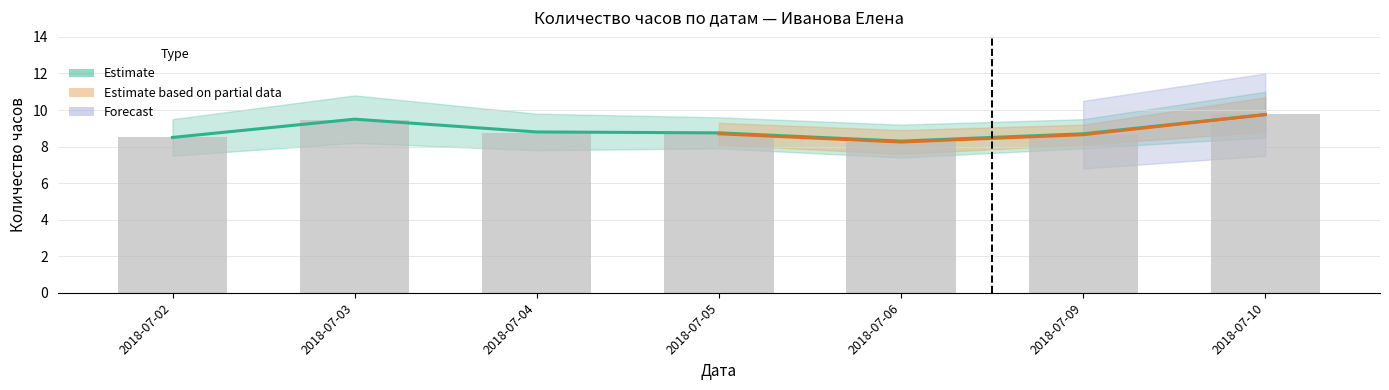

How many bars are there in total?

7